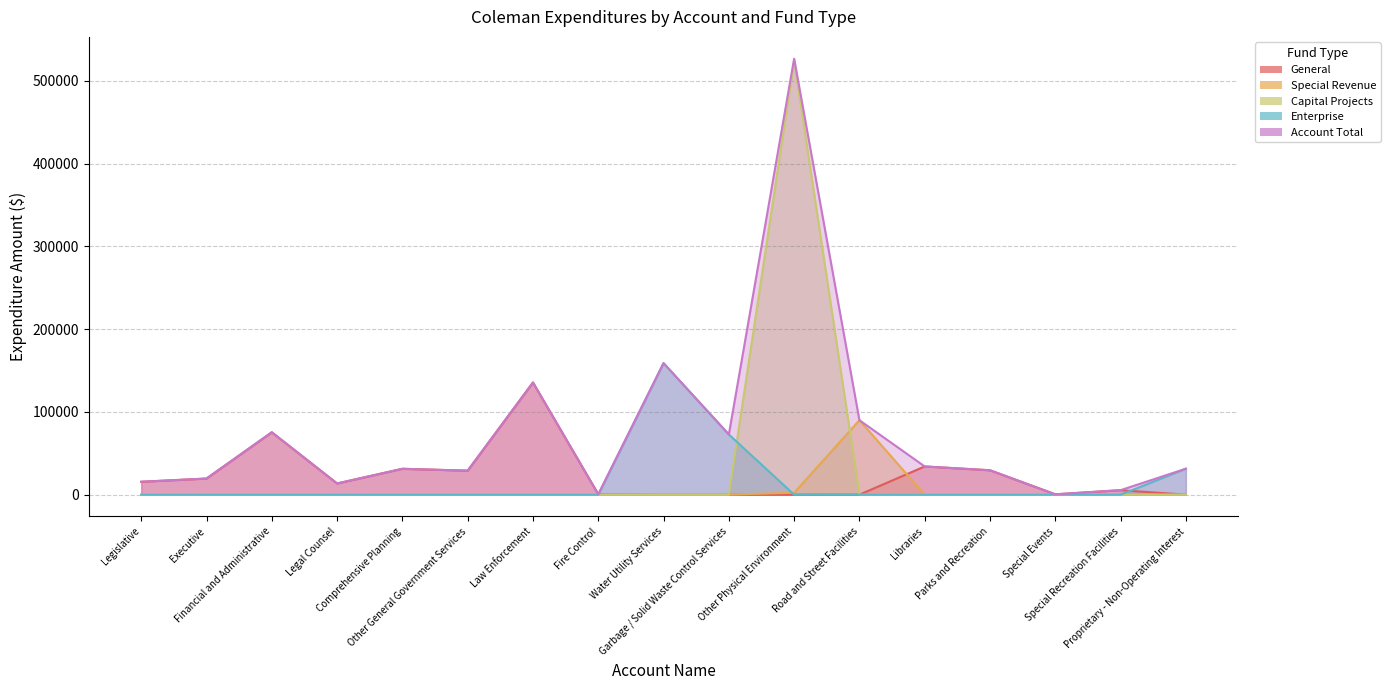

Where is Enterprise nearest to the value 79490?

Garbage / Solid Waste Control Services